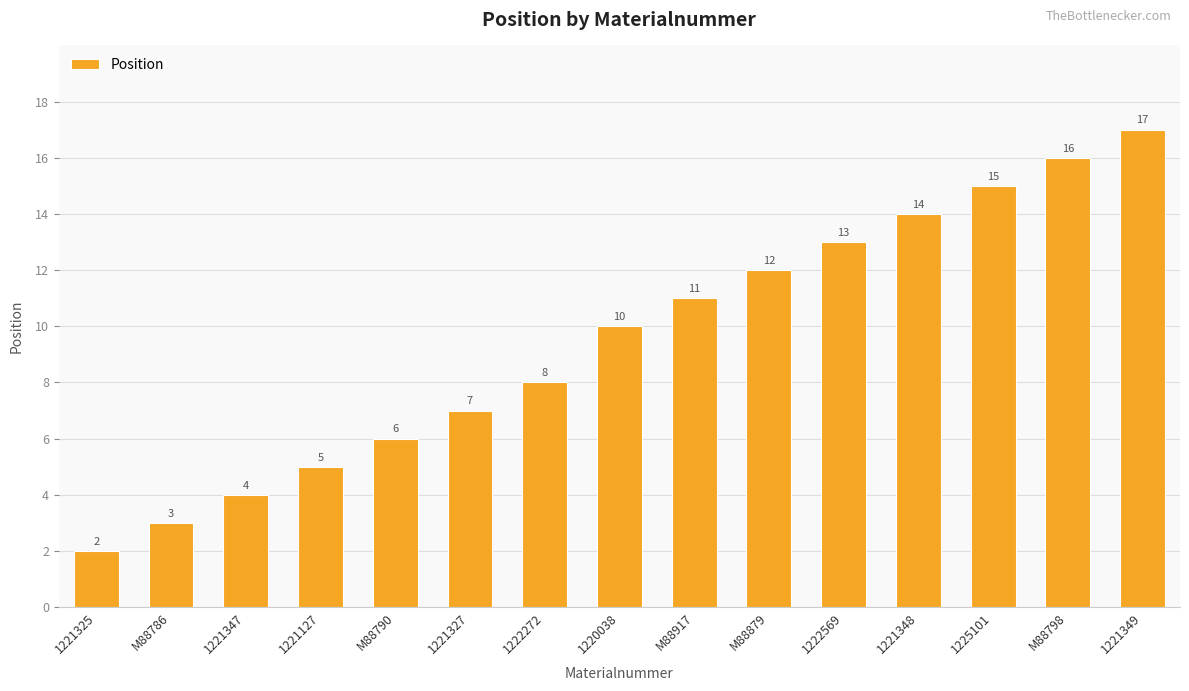

Reading left to right, transcribe all the data shown in this chart.

1221325=2	M88786=3	1221347=4	1221127=5	M88790=6	1221327=7	1222272=8	1220038=10	M88917=11	M88879=12	1222569=13	1221348=14	1225101=15	M88798=16	1221349=17